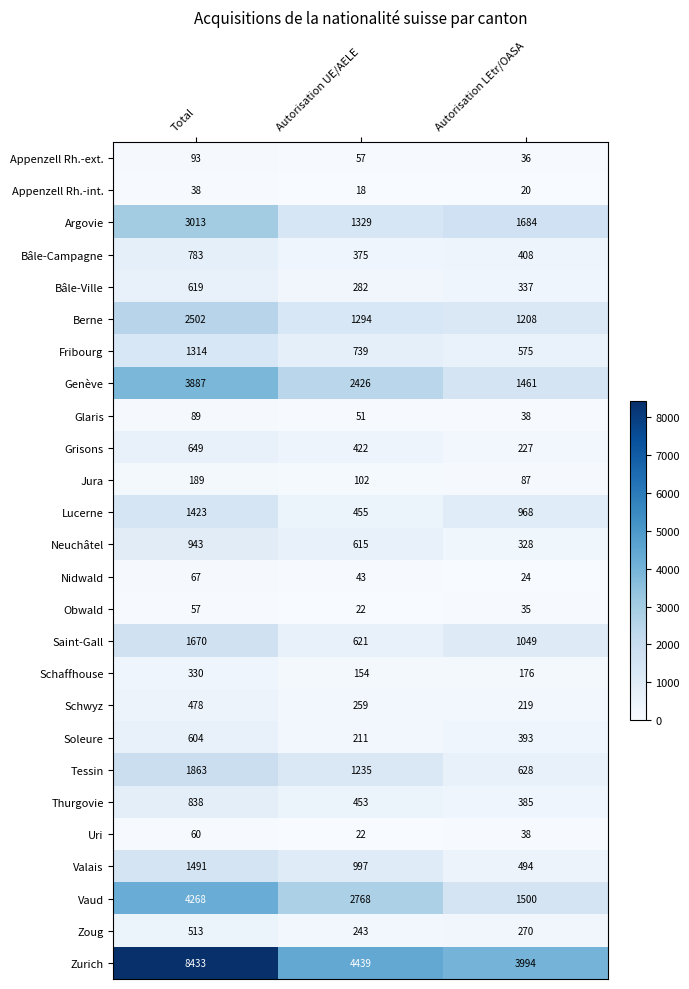

Where is Genève nearest to the value 2674?

Autorisation UE/AELE